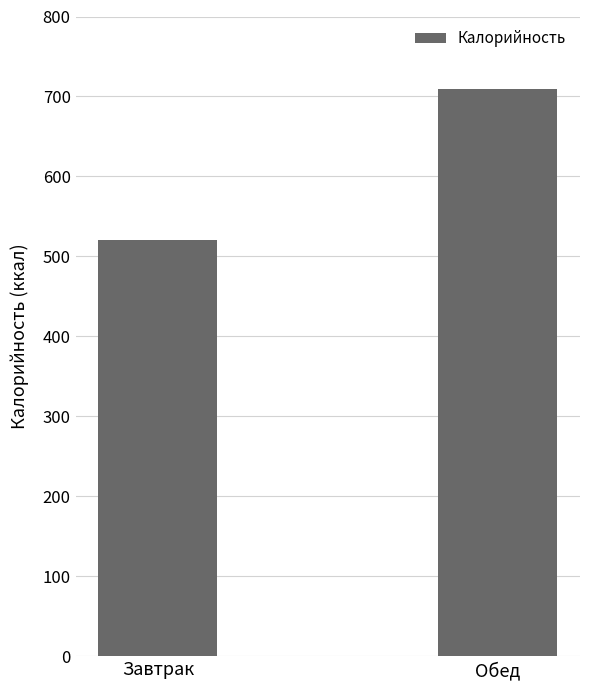

What is the sum of all values?

1229.7